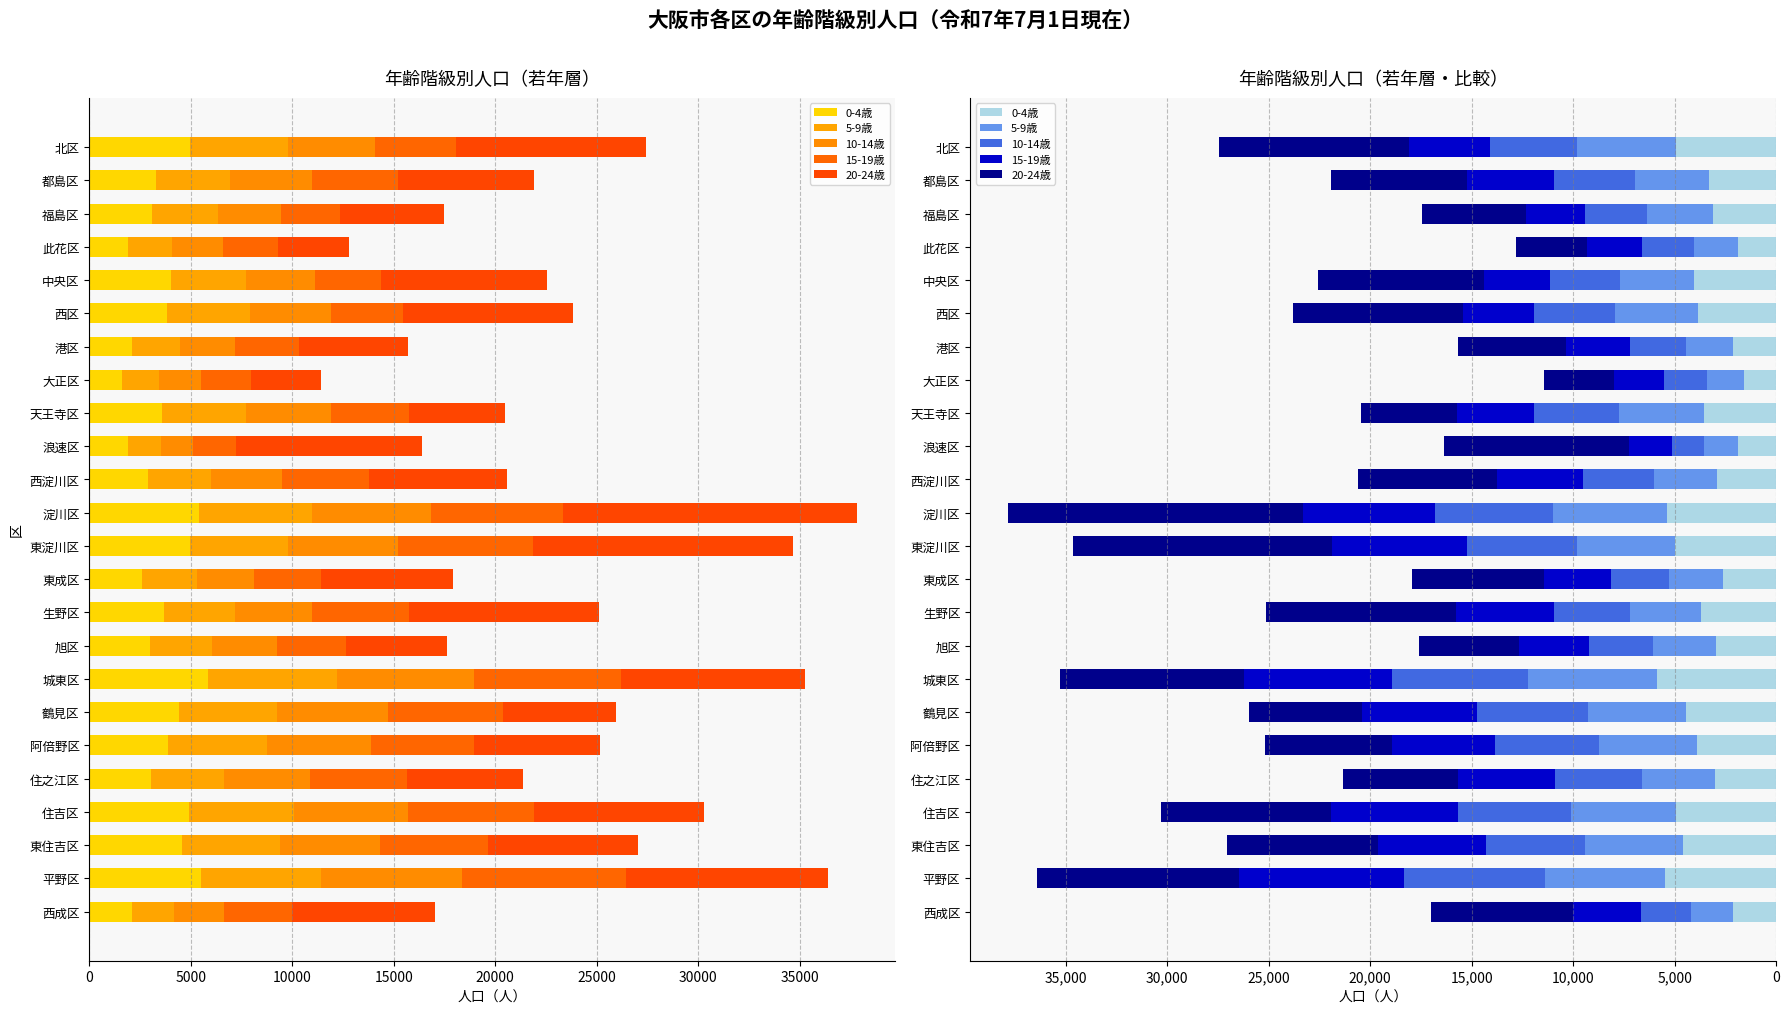

What is the spread (max minus min) of values at 港区?

3231